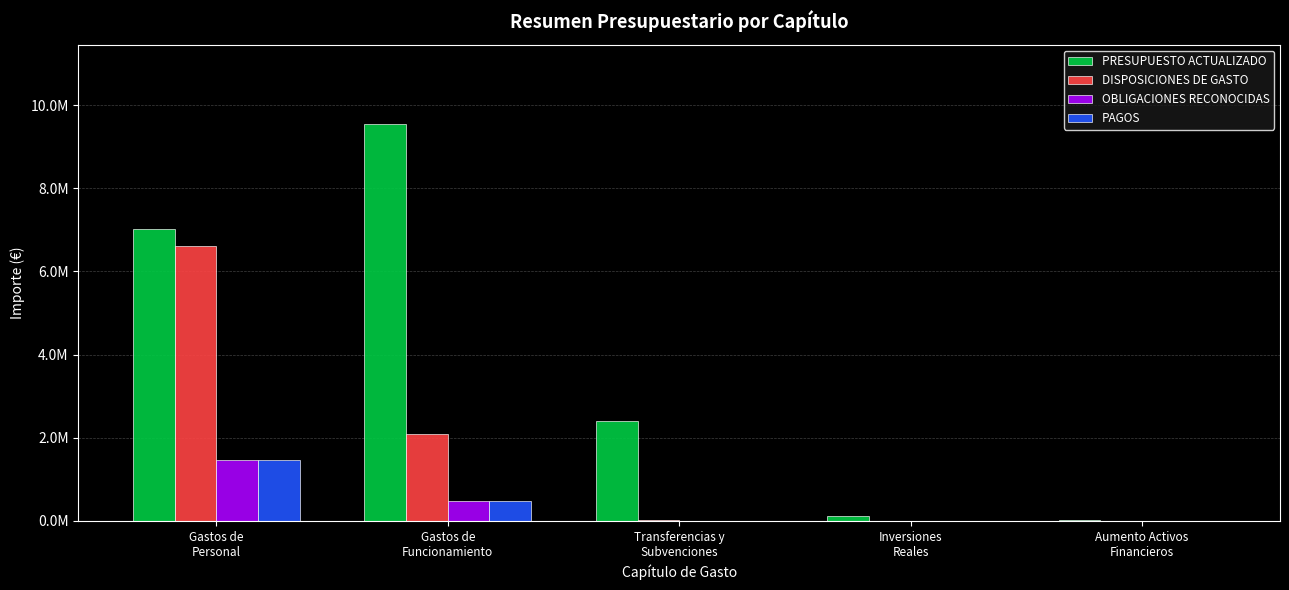

What is the approximate value of PRESUPUESTO ACTUALIZADO at Inversiones
Reales?

123000